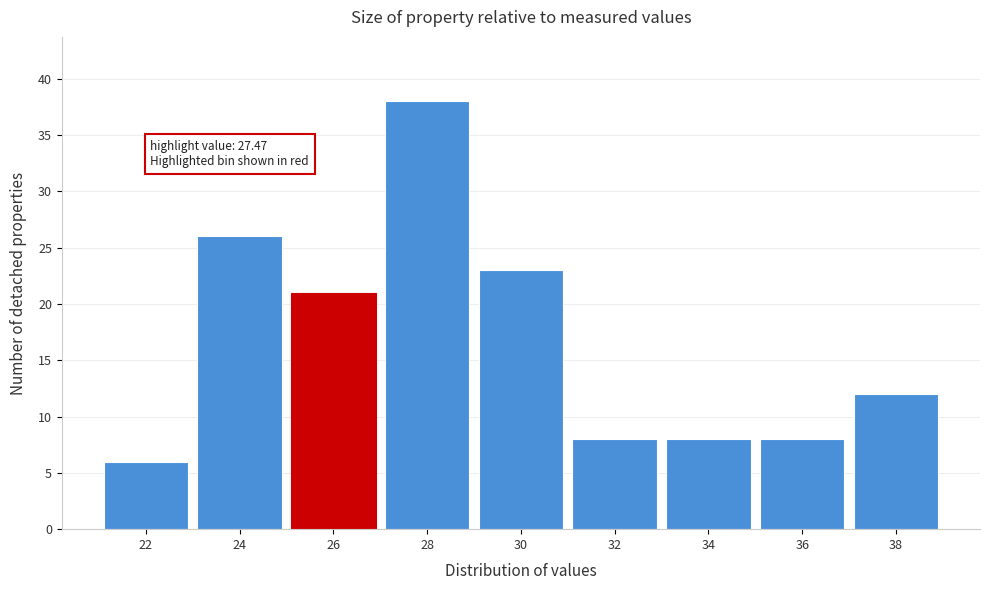

Reading left to right, transcribe all the data shown in this chart.

6	26	21	38	23	8	8	8	12